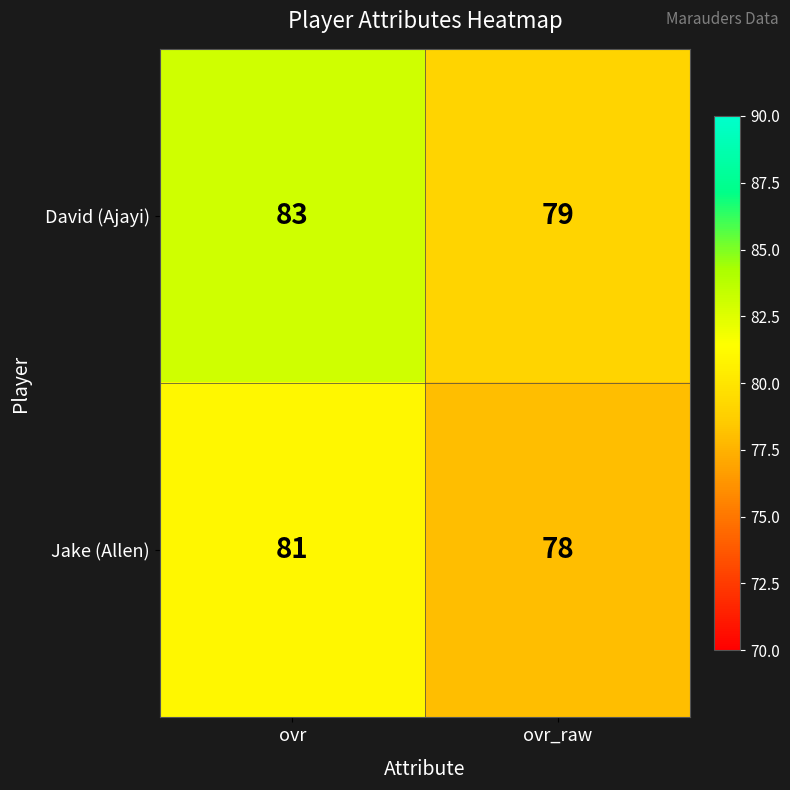

Rank the series by their average value, from lowest to highest.

Jake (Allen), David (Ajayi)